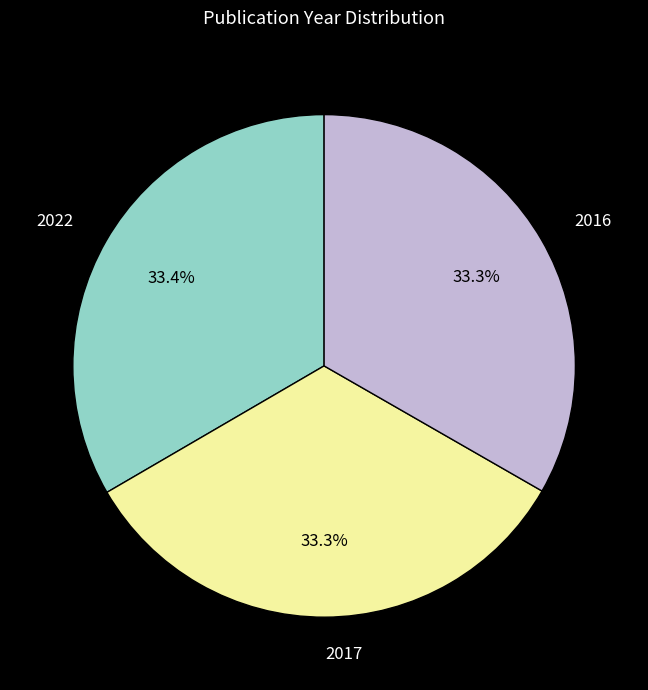

Is there a majority slice in this chart?

No